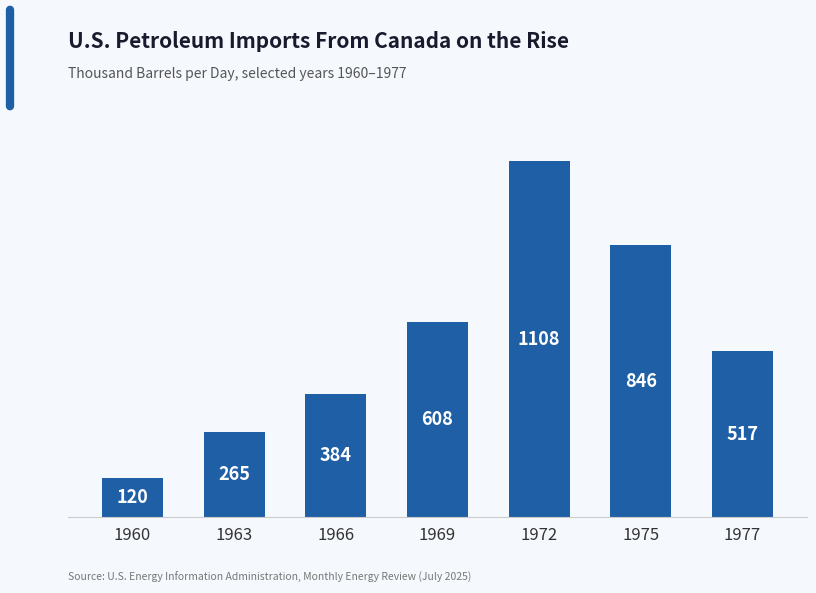

At which label does the data first exceed 516?

1969